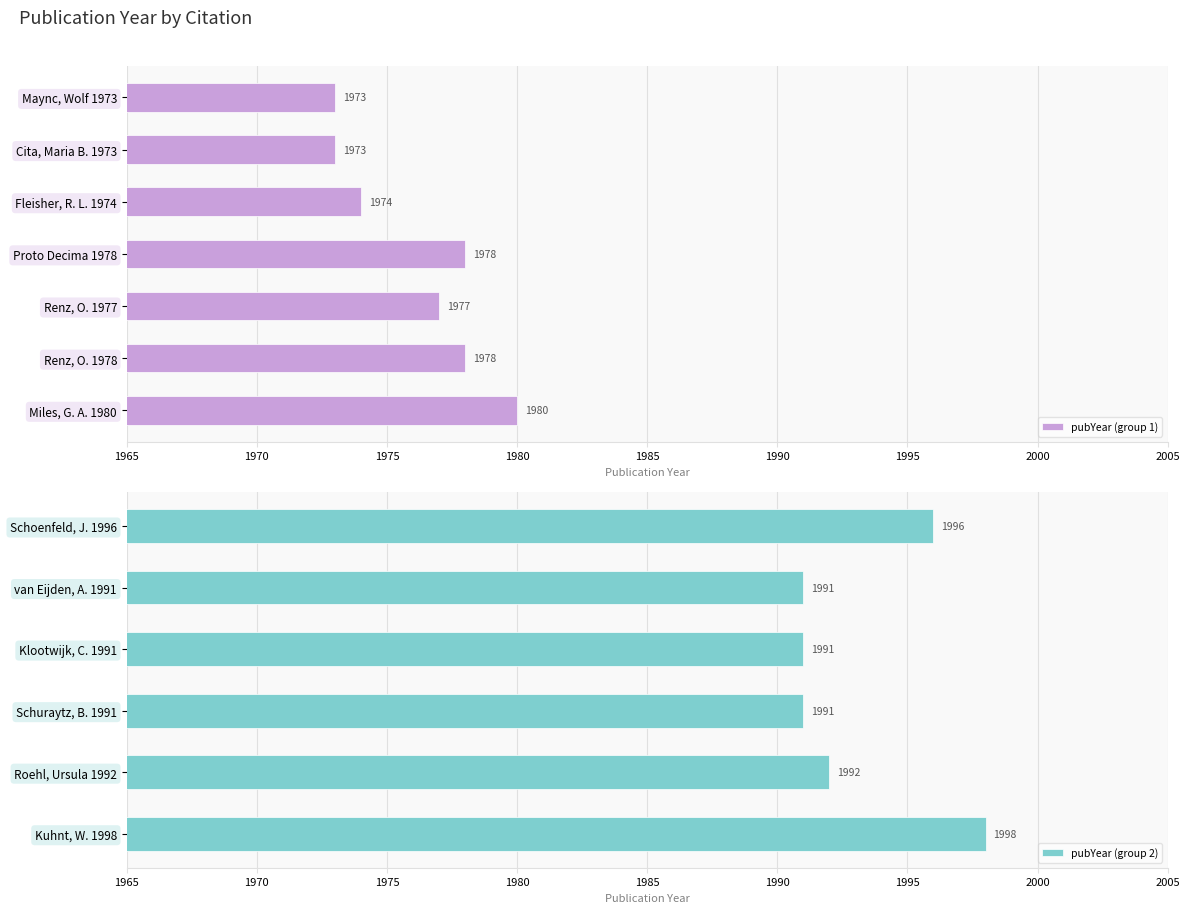

Reading left to right, list all the values displayed in this chart.

1973	1973	1974	1978	1977	1978	1980	1996	1991	1991	1991	1992	1998